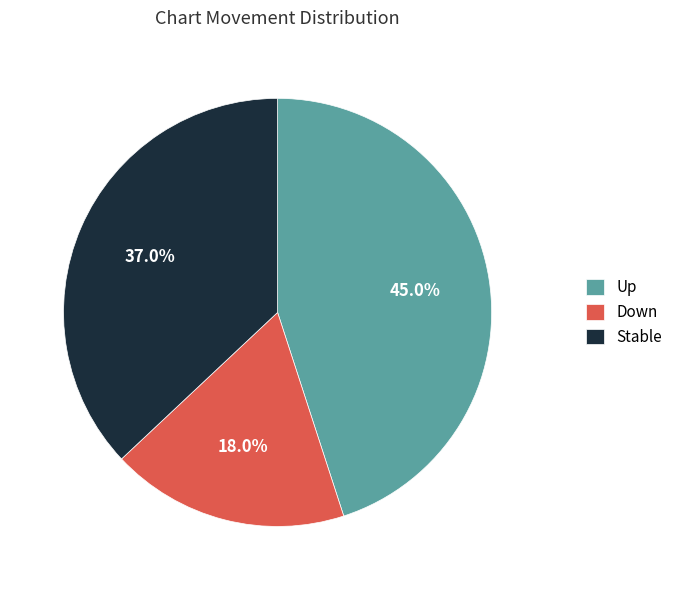

Is Up the majority of the pie?

No